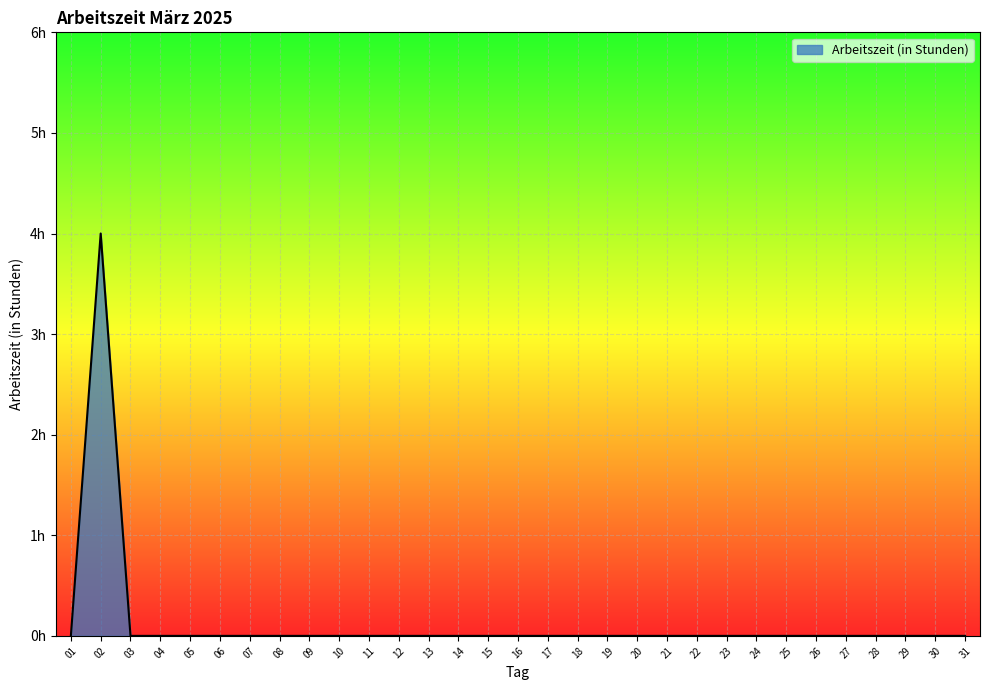

Does the chart display data point markers on the line(s)?

No